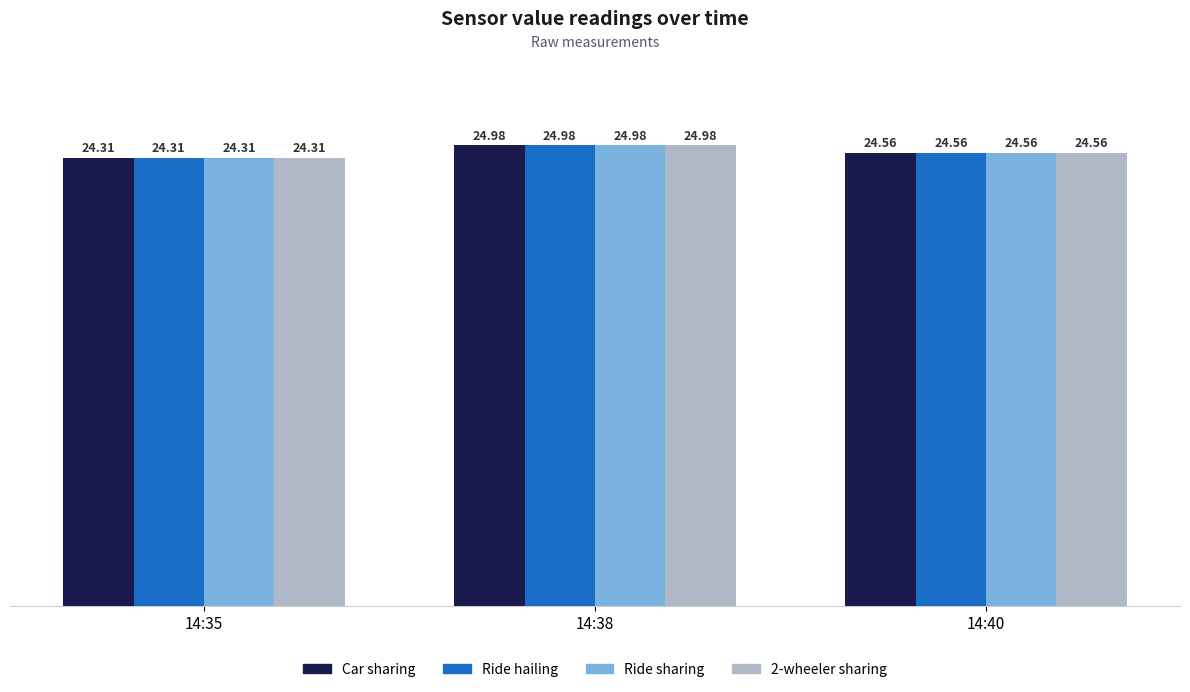

Reading left to right, extract all data points from this chart.

Car sharing: 24.3	25.0	24.6
Ride hailing: 24.3	25.0	24.6
Ride sharing: 24.3	25.0	24.6
2-wheeler sharing: 24.3	25.0	24.6